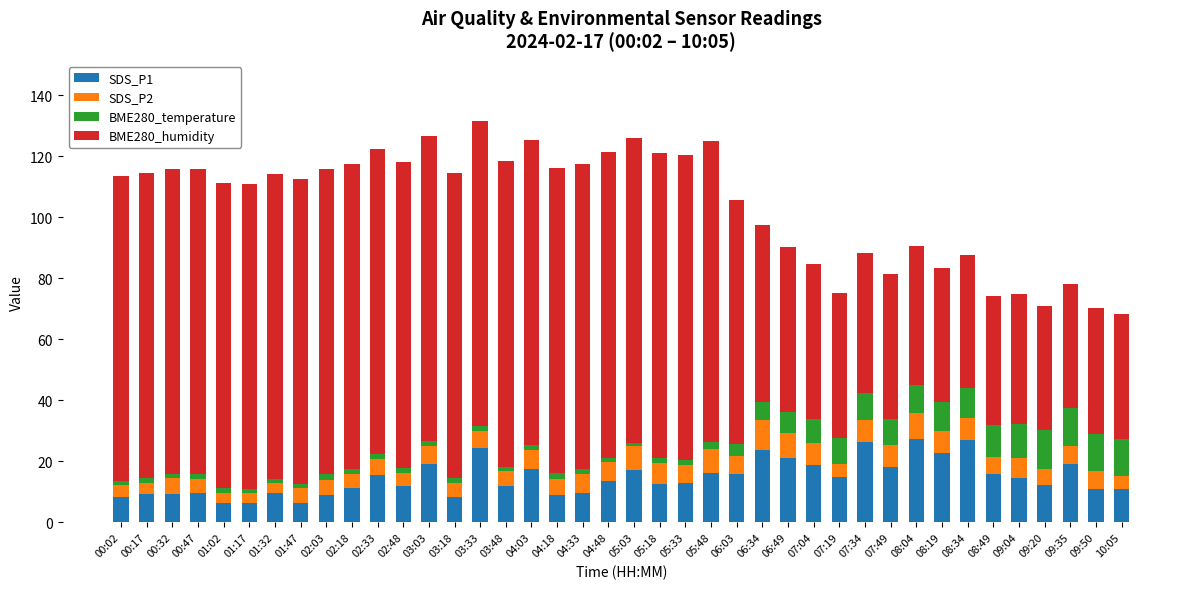

The SDS_P1 series shows 13.9 at 03:33. True or false?

False